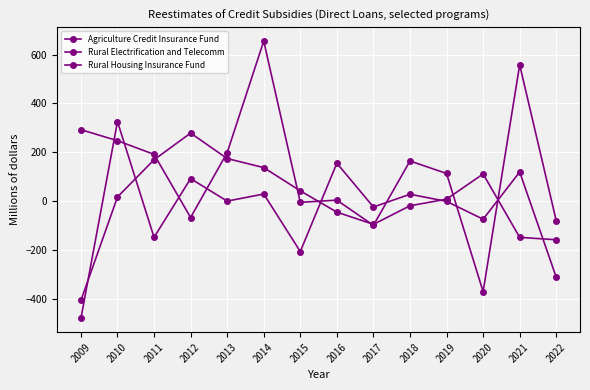

Count the number of categories in the chart.

14